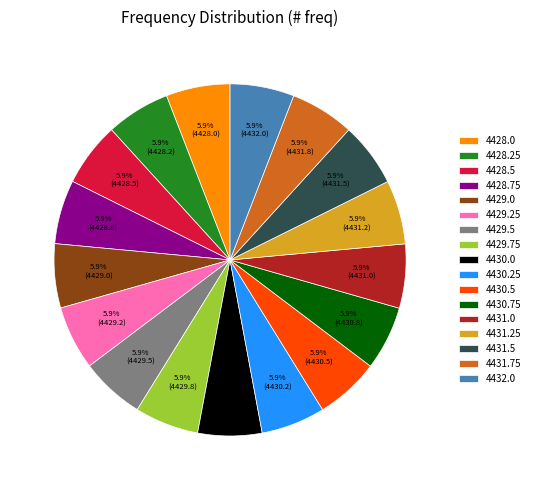

Count the number of slices in the pie.

17